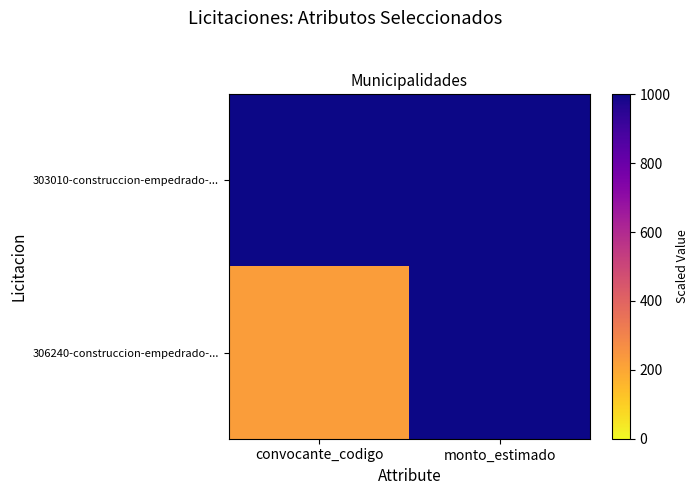

At convocante_codigo, list the series in order from largest to smallest.

303010-construccion-empedrado-..., 306240-construccion-empedrado-...